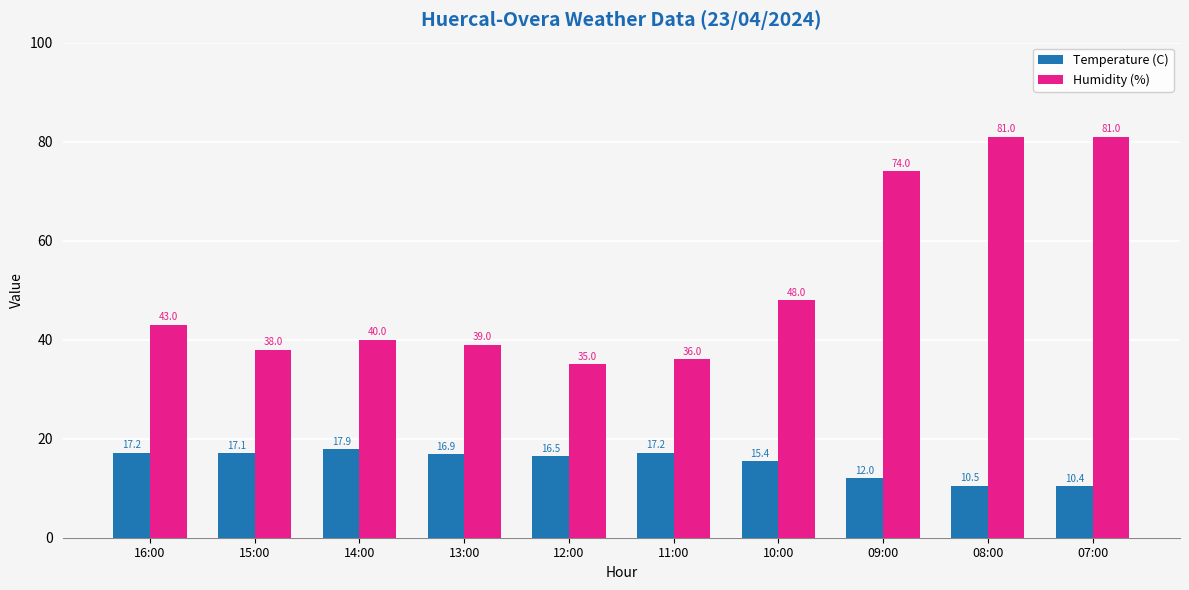

What is the sum of the Temperature (C) values at 12:00 and 14:00?

34.4